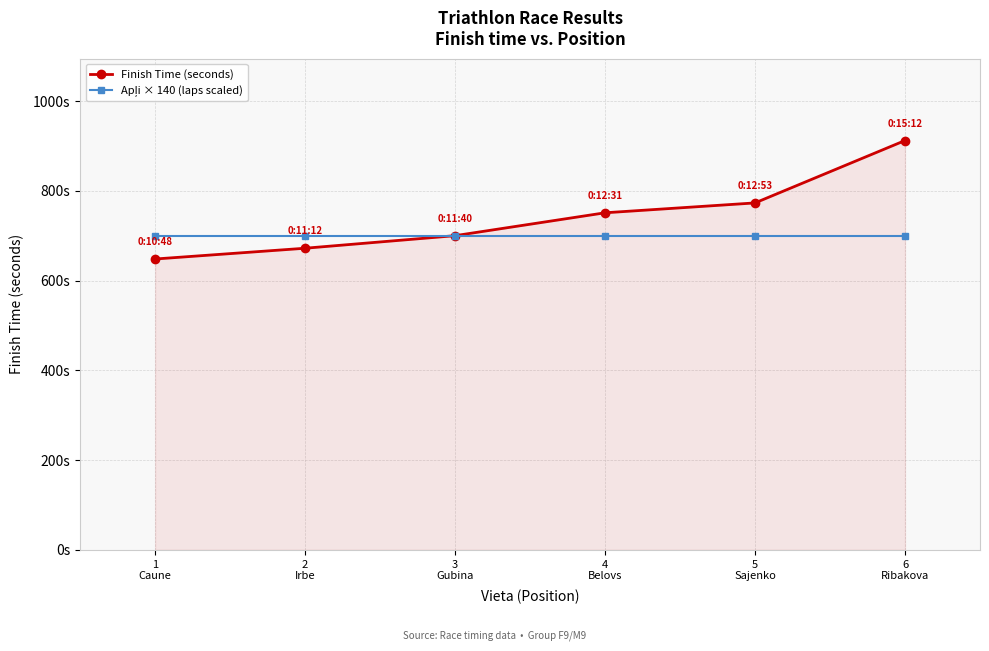

Does the chart have visible grid lines?

Yes